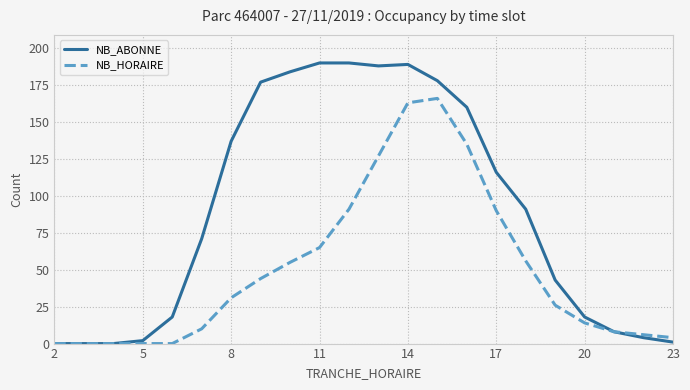

What is the maximum value shown in the chart?

190